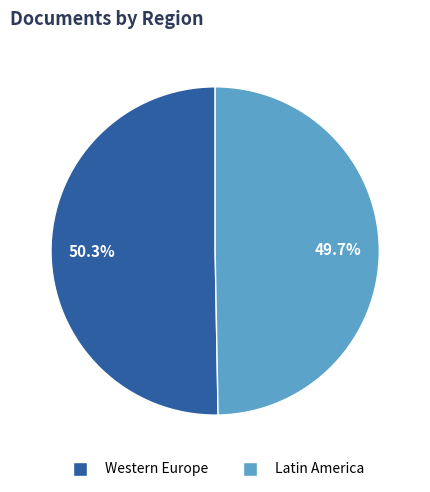

Does any single category account for the majority?

Yes